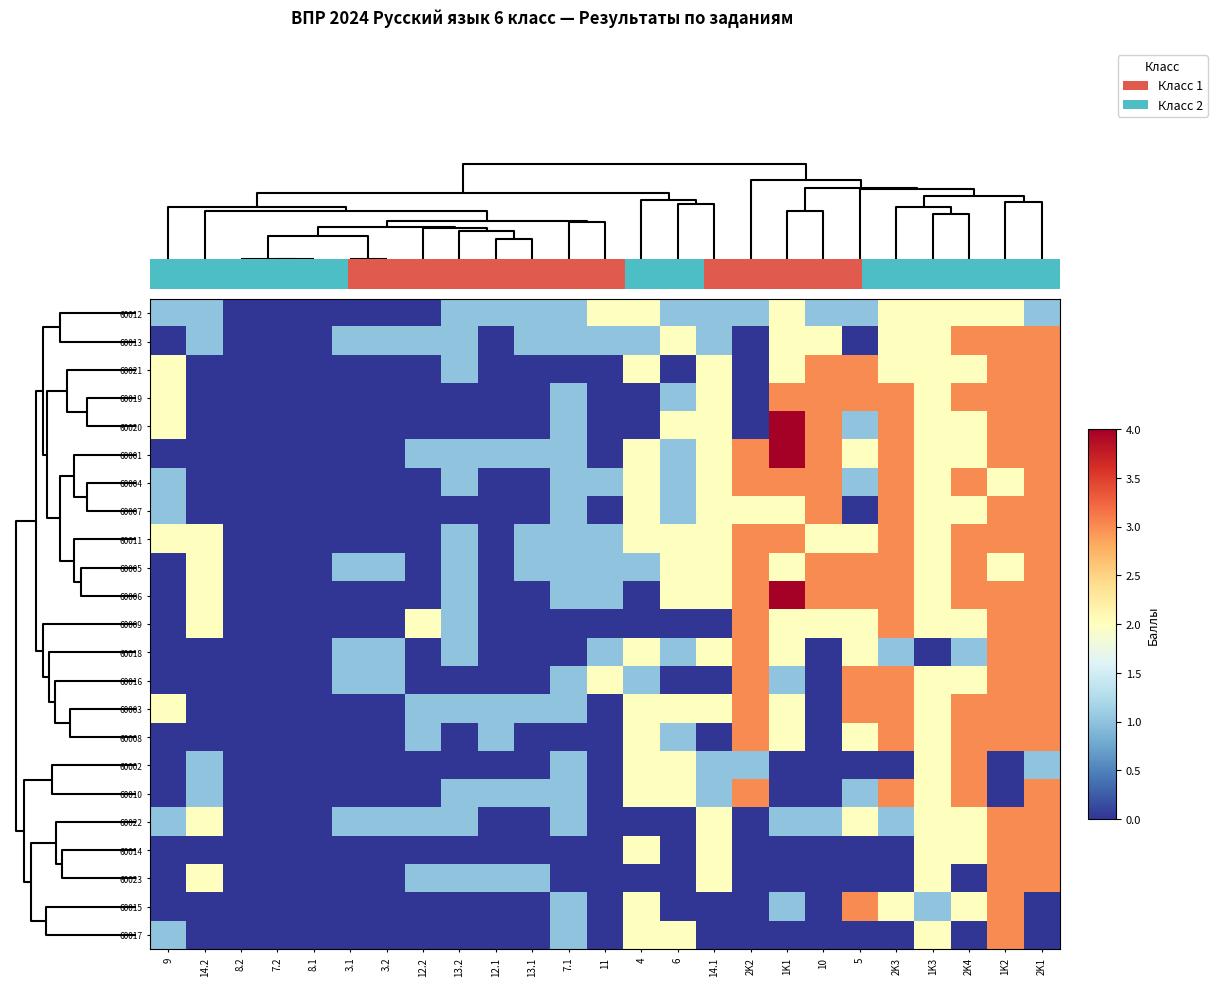

At how many categories does at least one series exceed 1?

16